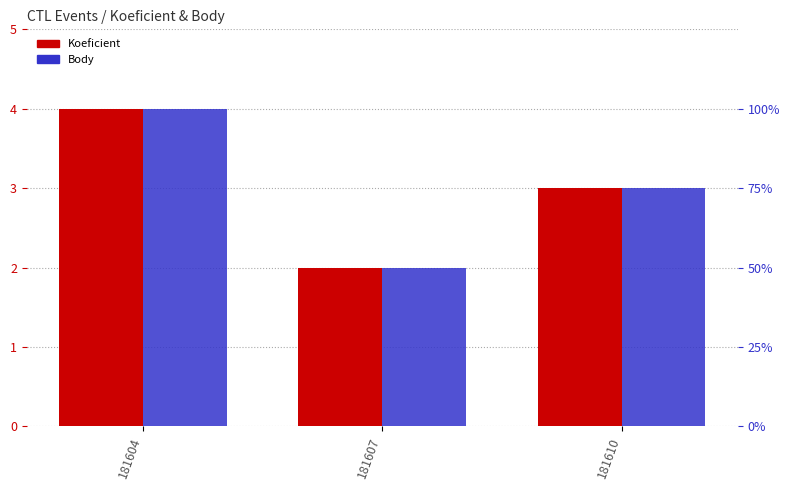

How many data points does each series have?

3